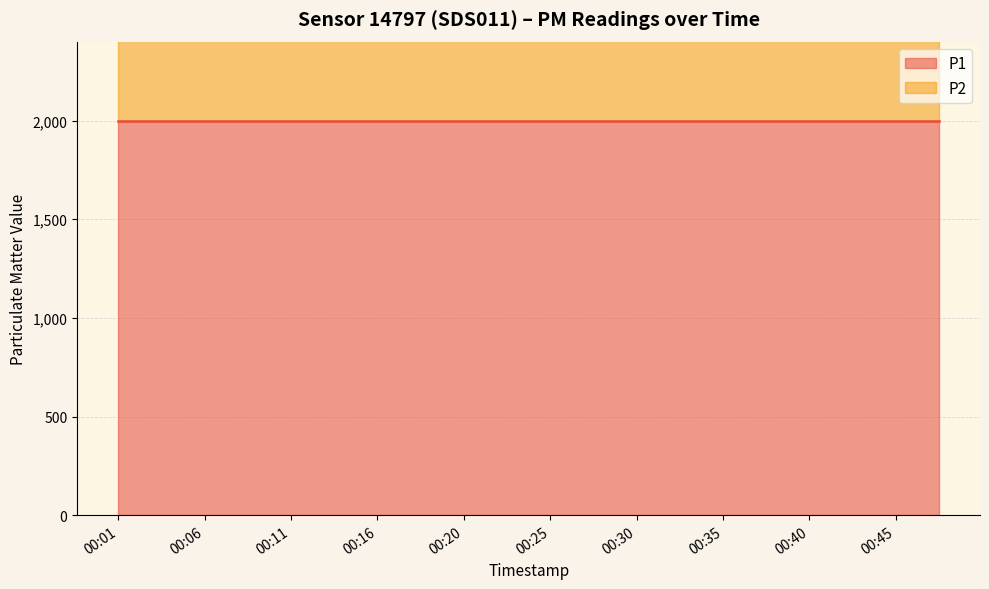

What is the total value across all series at 00:20?

2999.8